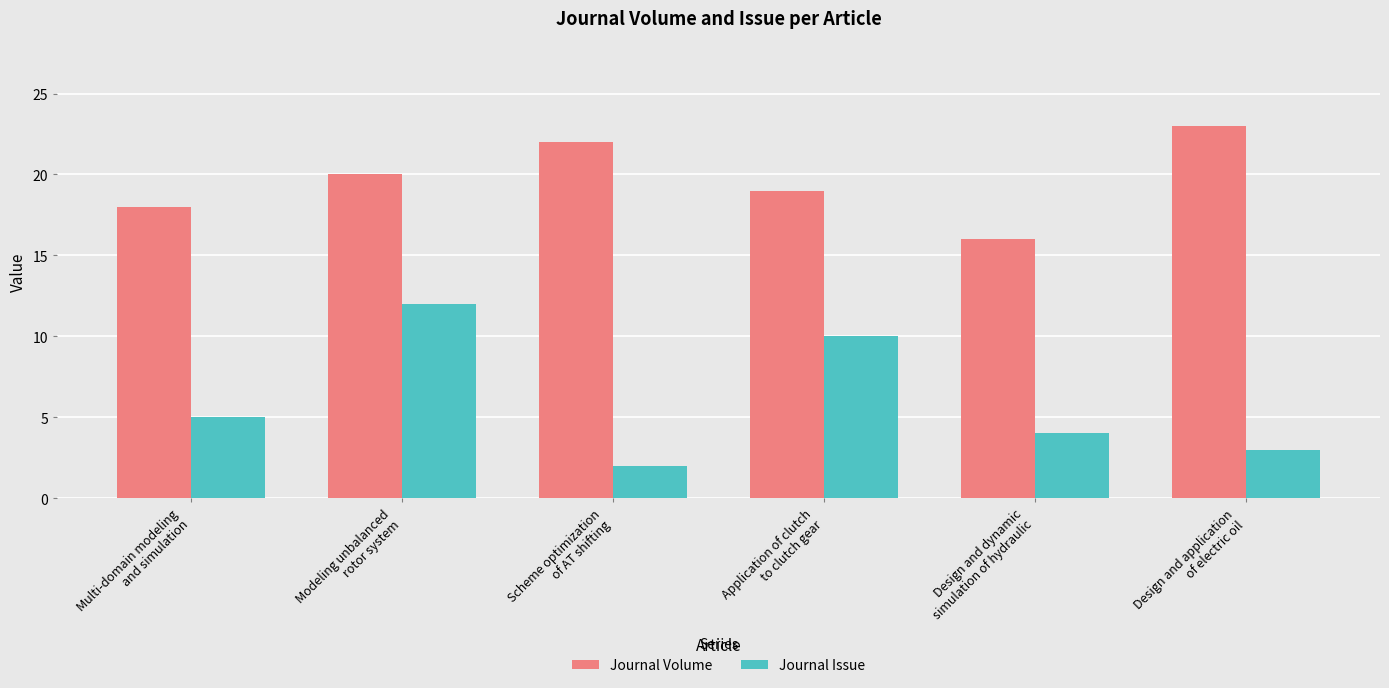

Reading left to right, list all the values displayed in this chart.

Journal Volume: Multi-domain modeling
and simulation=18	Modeling unbalanced
rotor system=20	Scheme optimization
of AT shifting=22	Application of clutch
to clutch gear=19	Design and dynamic
simulation of hydraulic=16	Design and application
of electric oil=23
Journal Issue: Multi-domain modeling
and simulation=5	Modeling unbalanced
rotor system=12	Scheme optimization
of AT shifting=2	Application of clutch
to clutch gear=10	Design and dynamic
simulation of hydraulic=4	Design and application
of electric oil=3